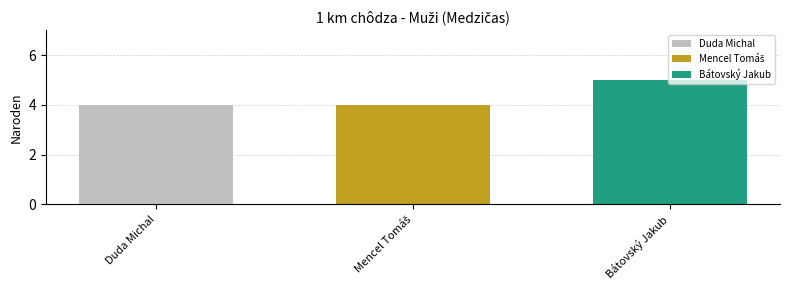

What is the minimum value shown in the chart?

4